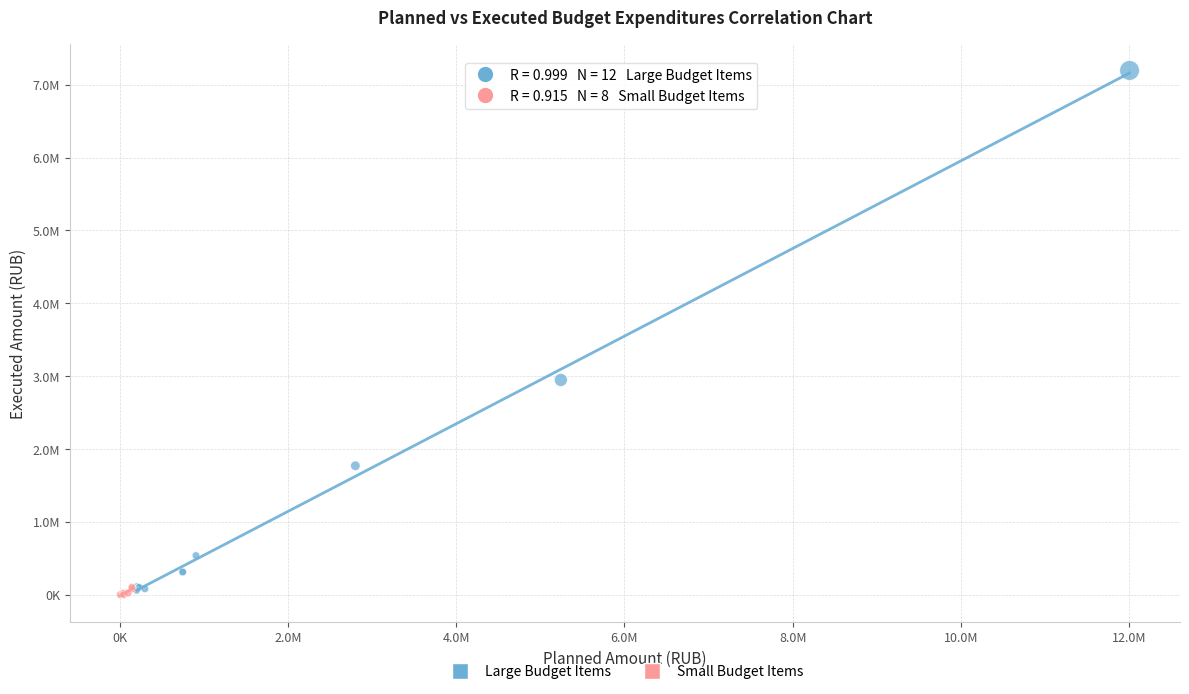

What are all the series names shown in the legend?

Large Budget Items, Small Budget Items